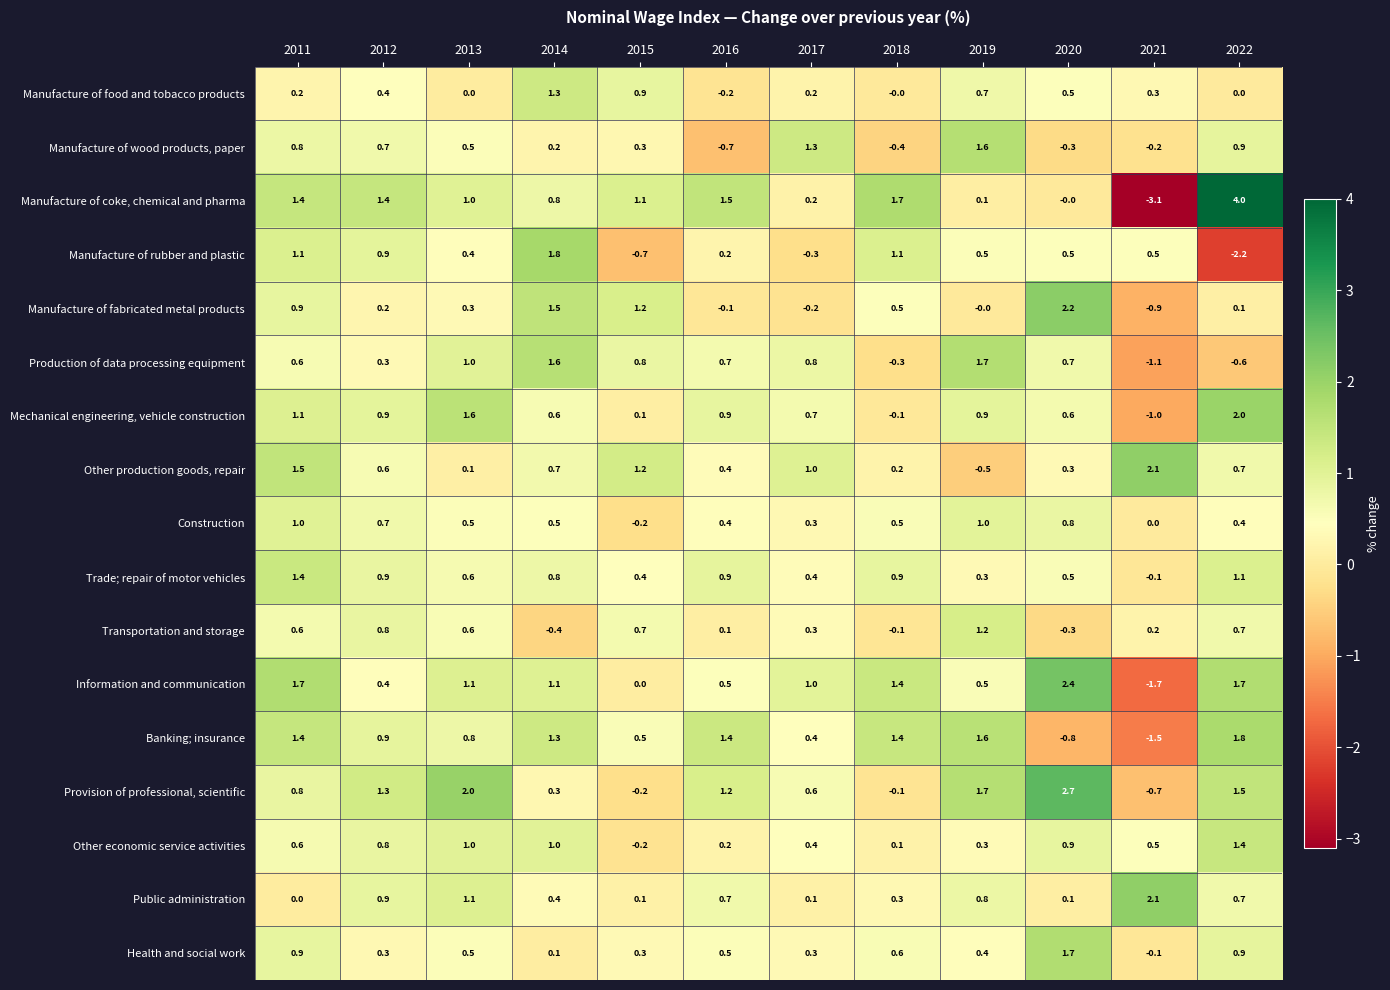

At which label does Banking; insurance first exceed 1?

2011